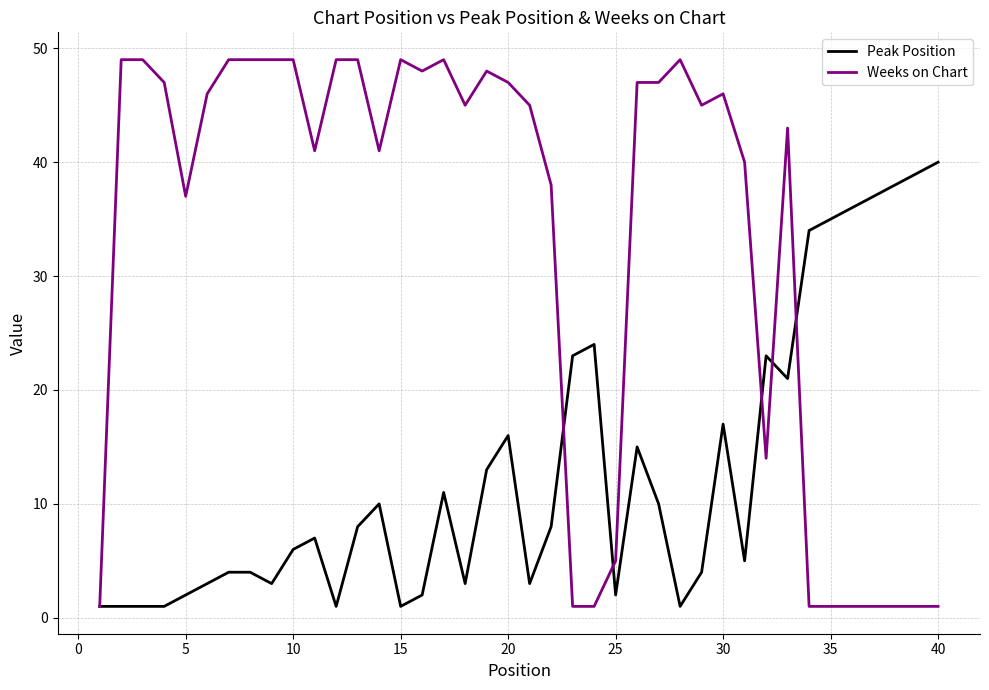

Which series has the largest total across all categories?

Weeks on Chart